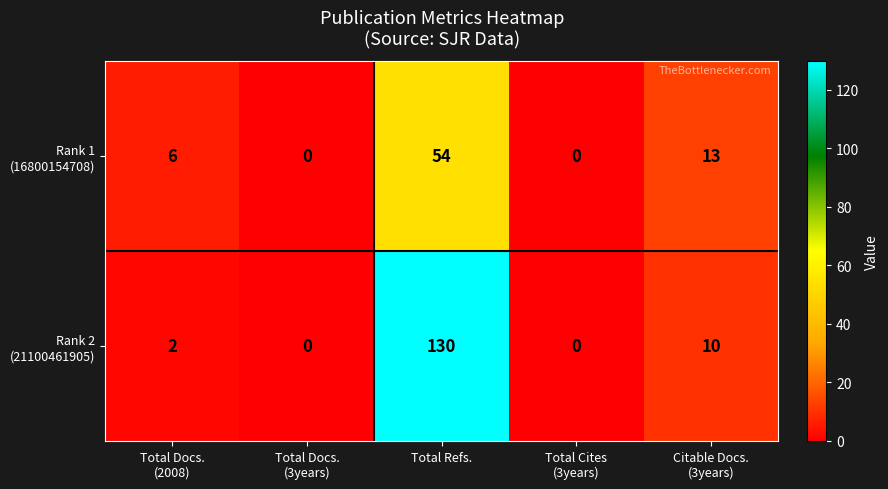

At which category is the sum across all series the highest?

Total Refs.